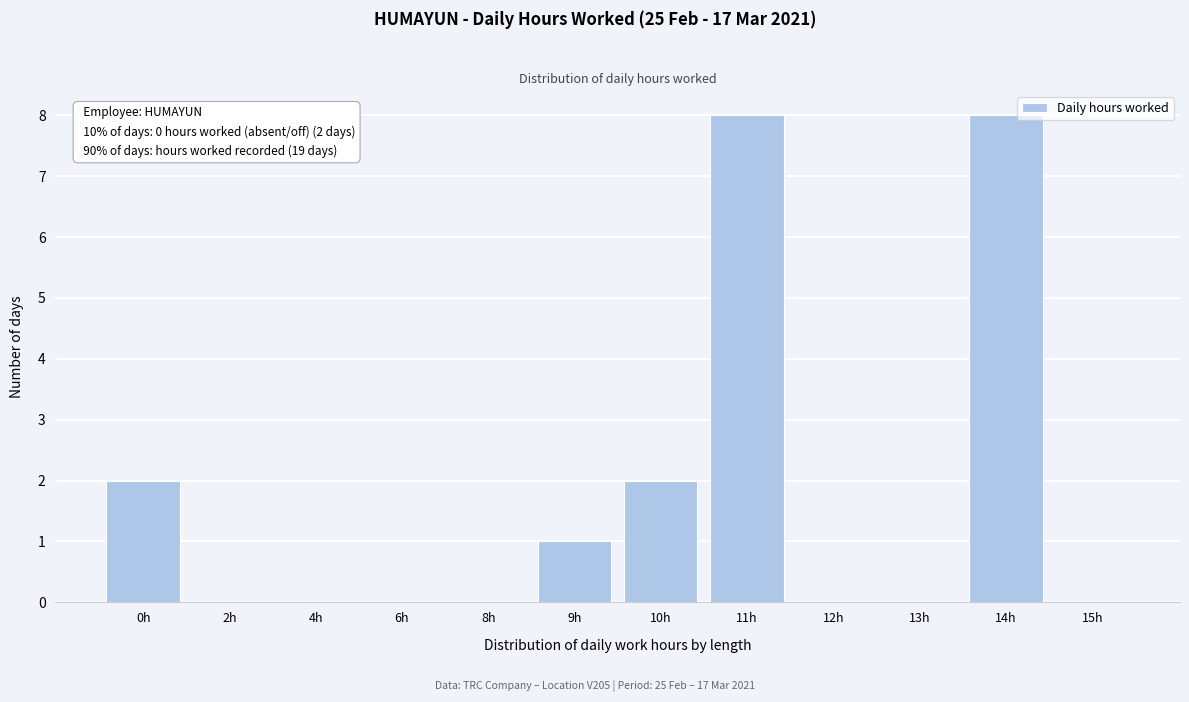

Which has a higher value, 15h or 10h?

10h